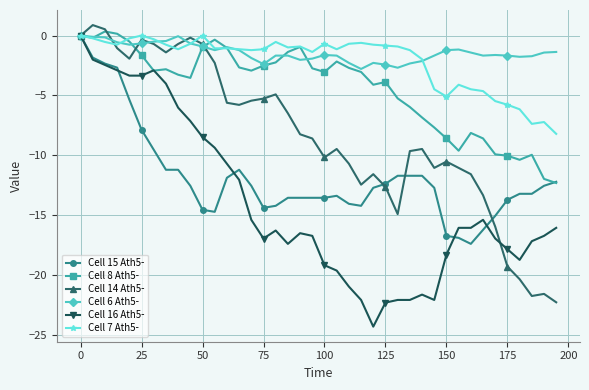

What is the value of the Cell 16 Ath5- point at the 32nd from the left?

-16.1